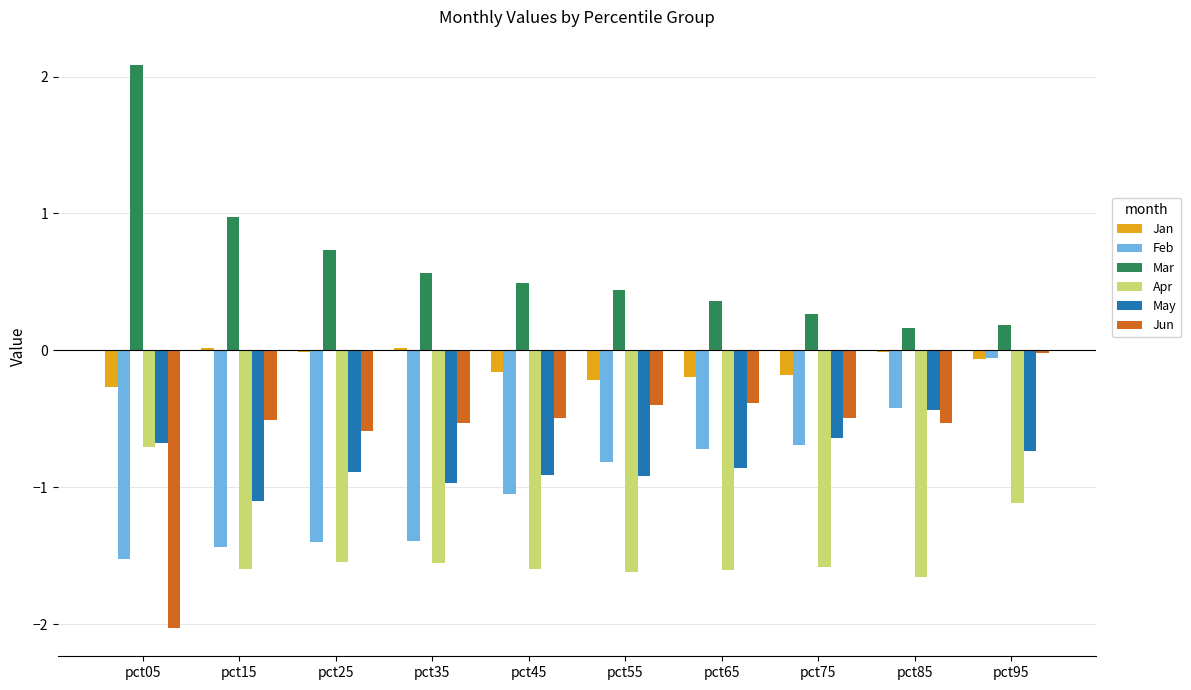

Is it true that Apr equals -0.4 at pct35?

False